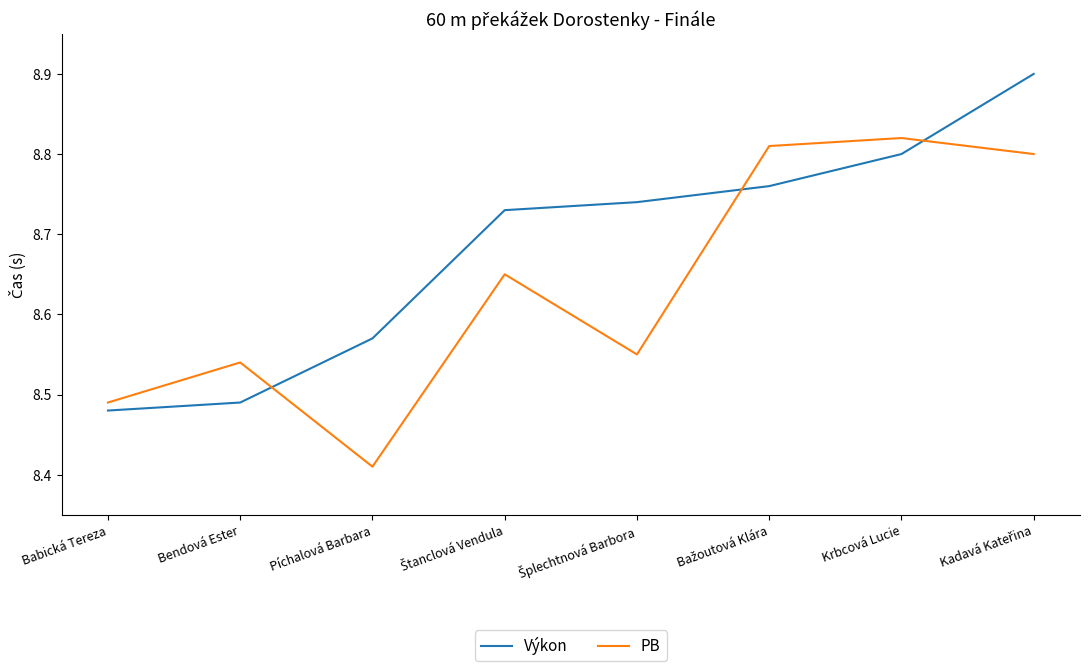

True or false: PB and Výkon intersect in this chart.

True